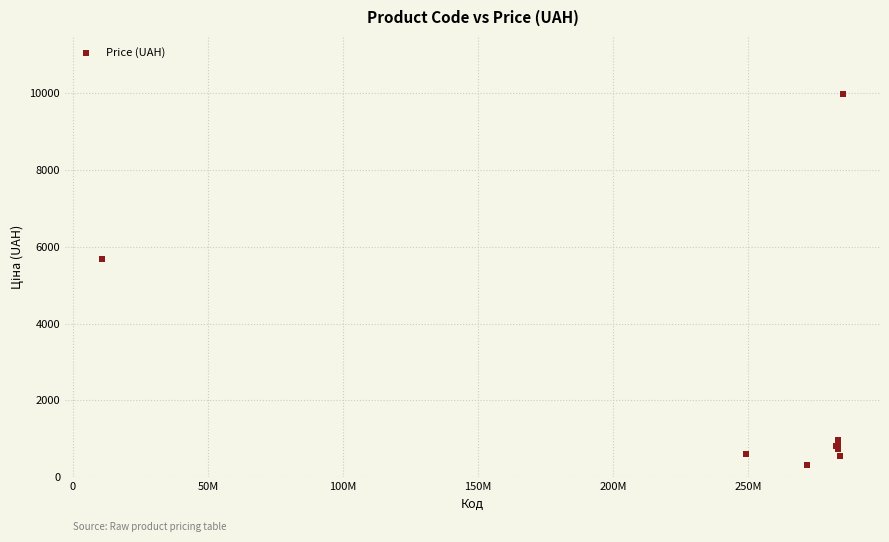

What Y value in the scatter plot is closest to 5142?

5673.8